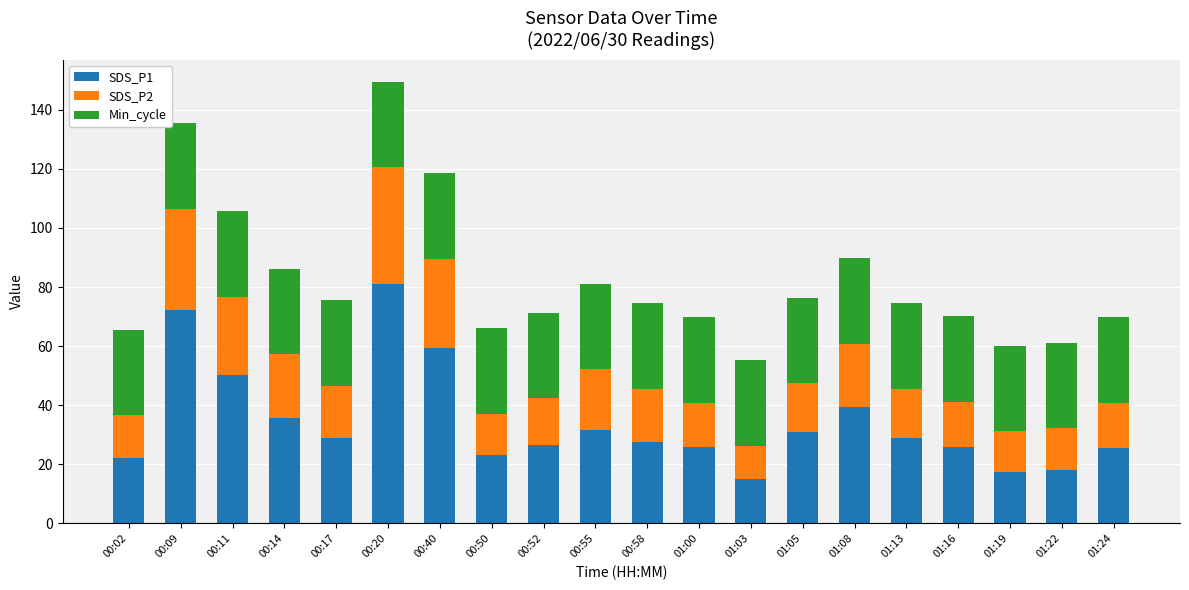

What is the total value across all series at 01:16?

70.1